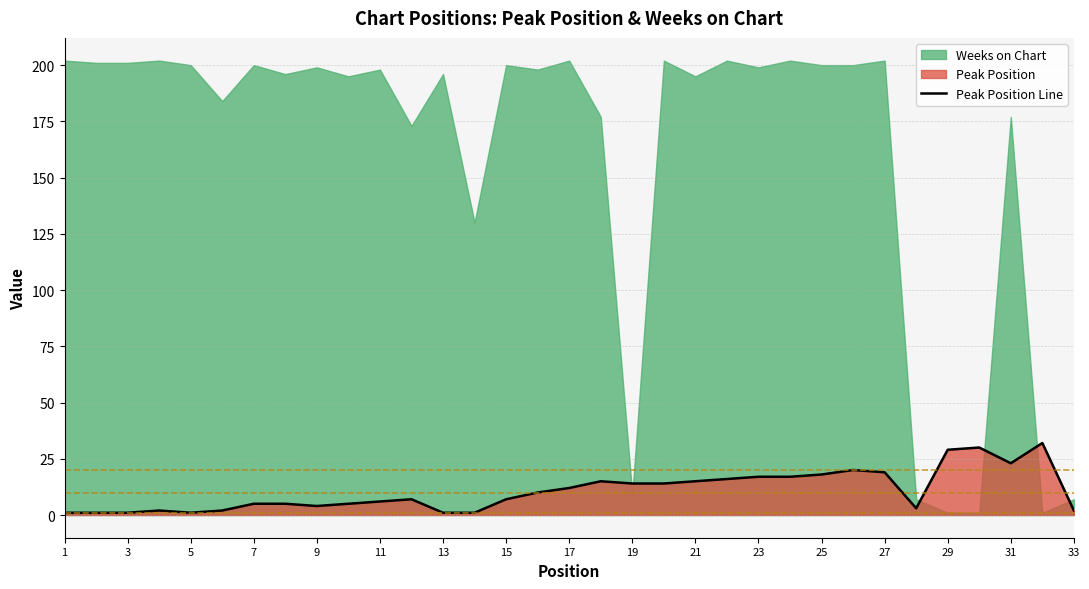

The Peak Position Line series shows 4 at 9. True or false?

True